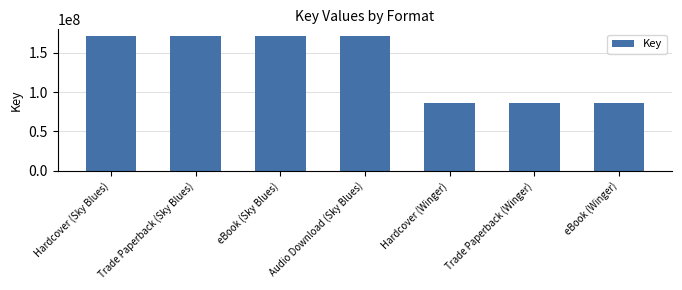

What is the average value?

134479007